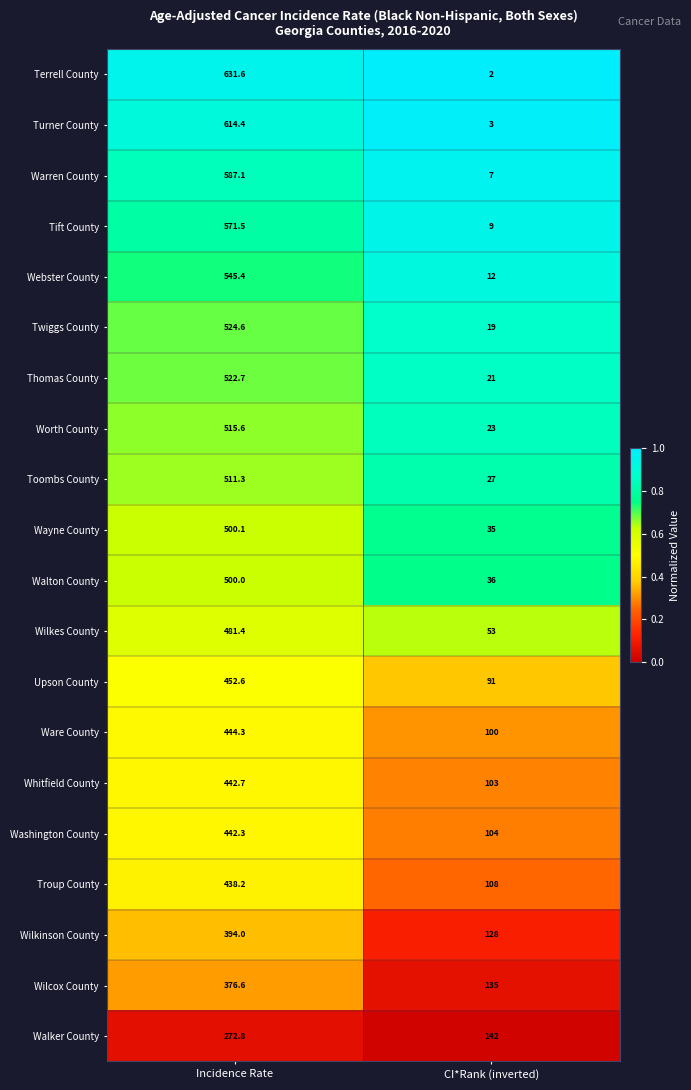

What is the difference between the Walton County values at Incidence Rate and CI*Rank (inverted)?

464.0